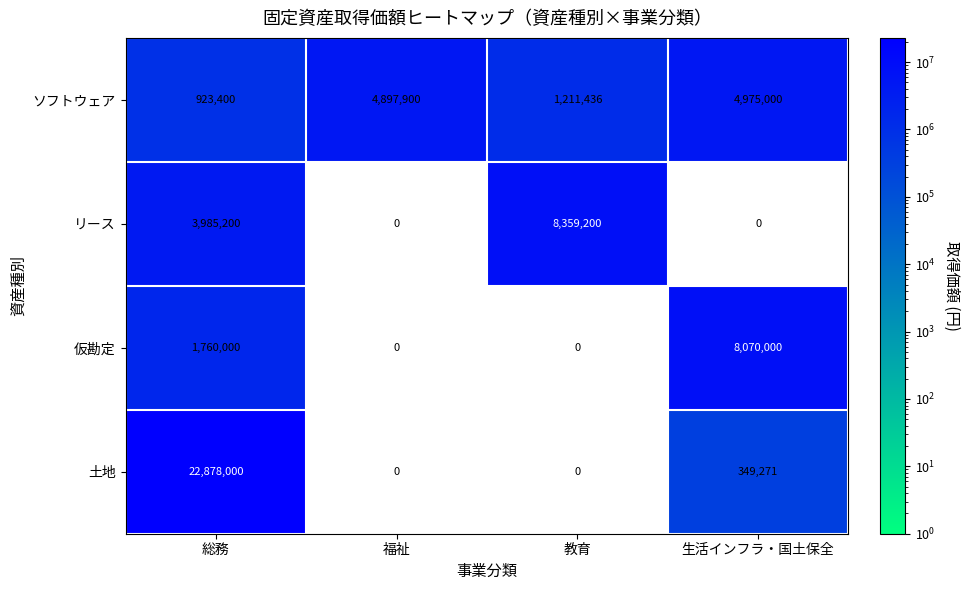

The 仮勘定 series shows 2393822 at 総務. True or false?

False